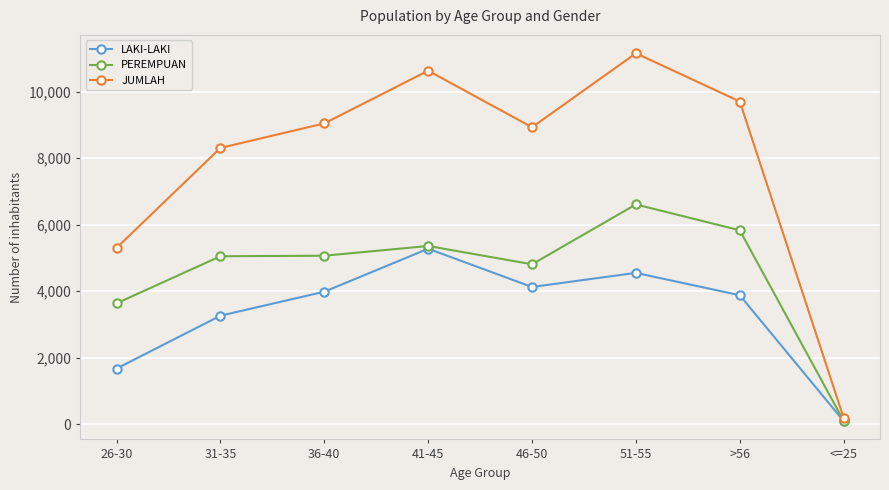

True or false: JUMLAH has more than 1 interior local peaks.

True